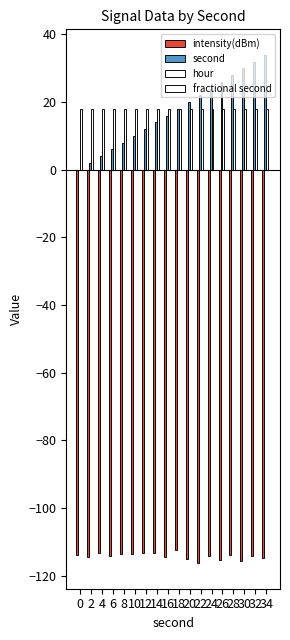

At which category is the sum across all series the highest?

34